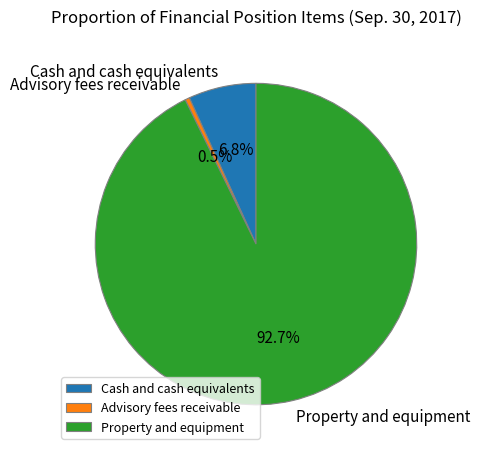

To the nearest percent, what is the average slice percentage?

33%